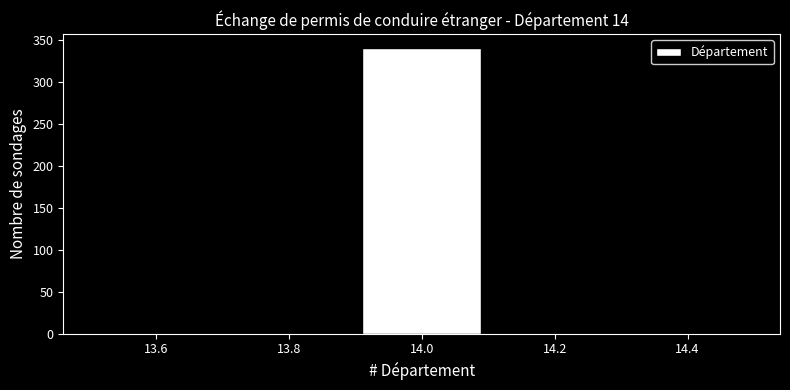

How tall is the bar that spans 13.9 to 14.1 on the x-axis? The values are not printed on the chart, so give them approximately, as read against the axis.

340